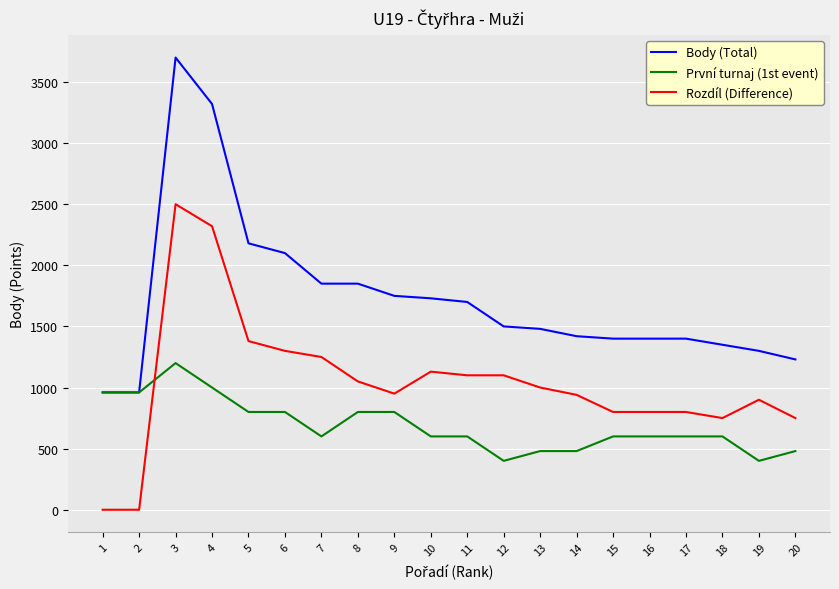

Where is the first local maximum for První turnaj (1st event)?

3